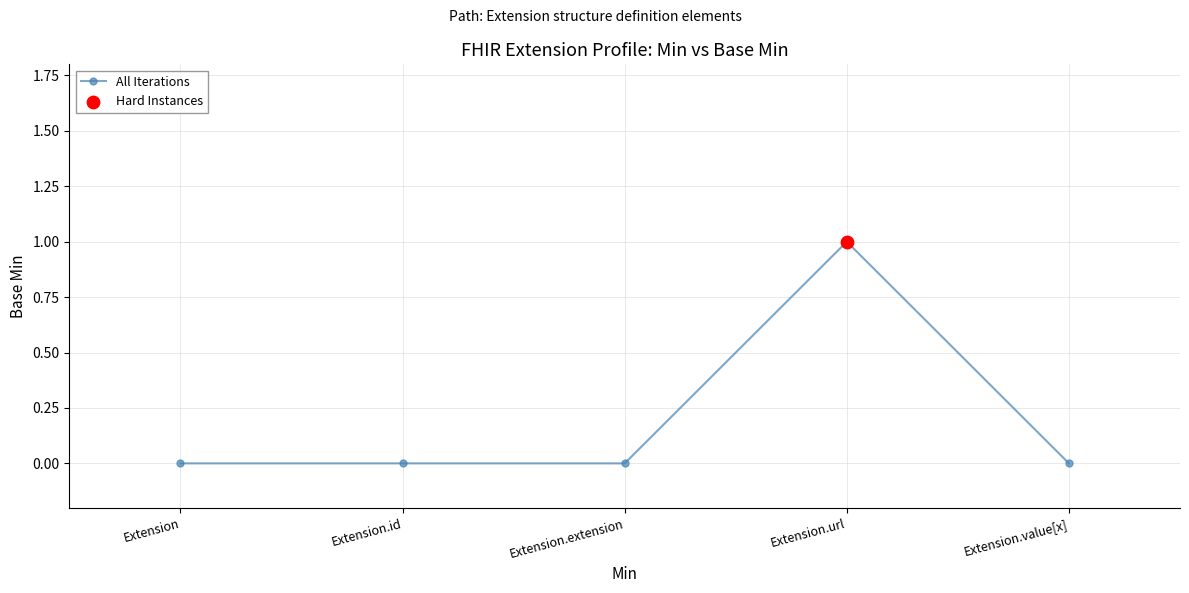

Between Extension.id and Extension.value[x], which is larger?

Extension.id